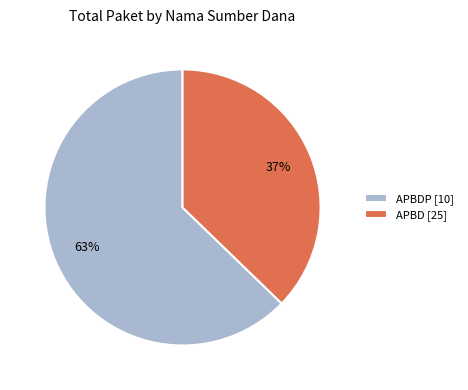

Is it true that APBD [25] is 45% of the pie?

False